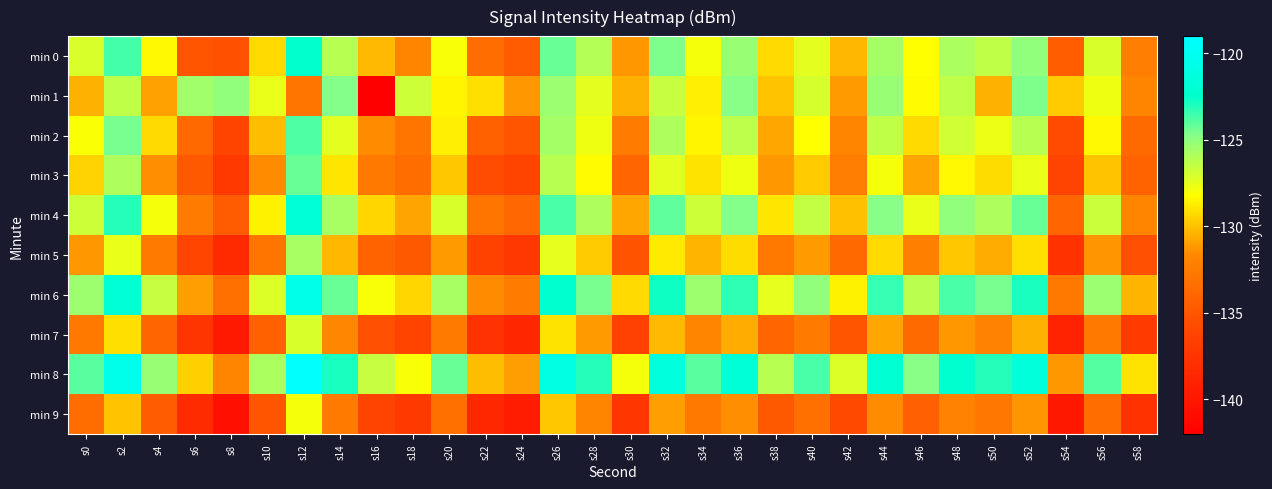

Rank the series at s56 from highest to lowest value.

min 8, min 6, min 4, min 0, min 1, min 2, min 3, min 5, min 7, min 9